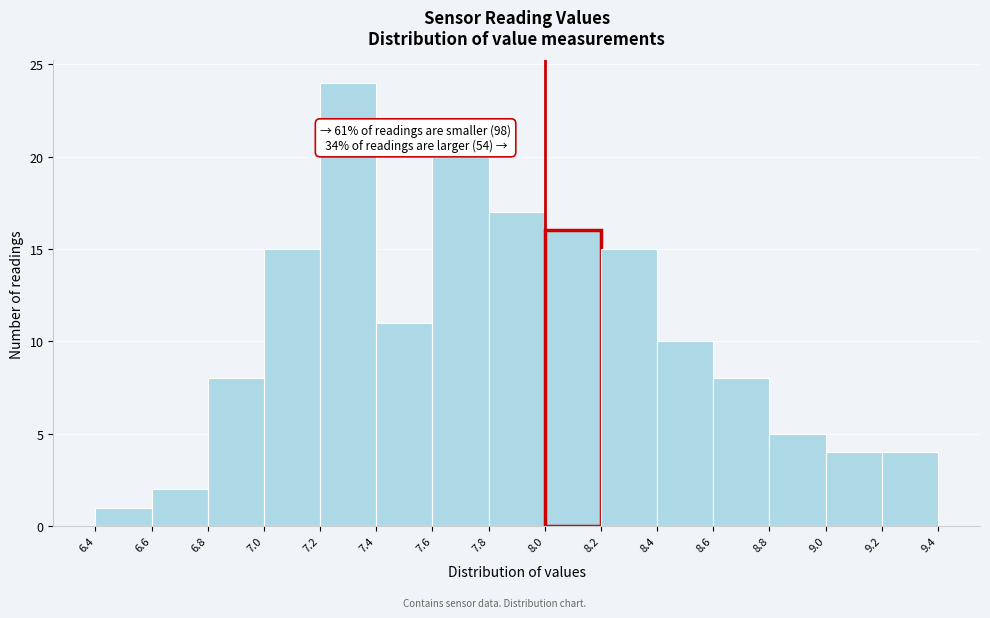

Which range on the x-axis has the tallest bar?

7.2 to 7.4